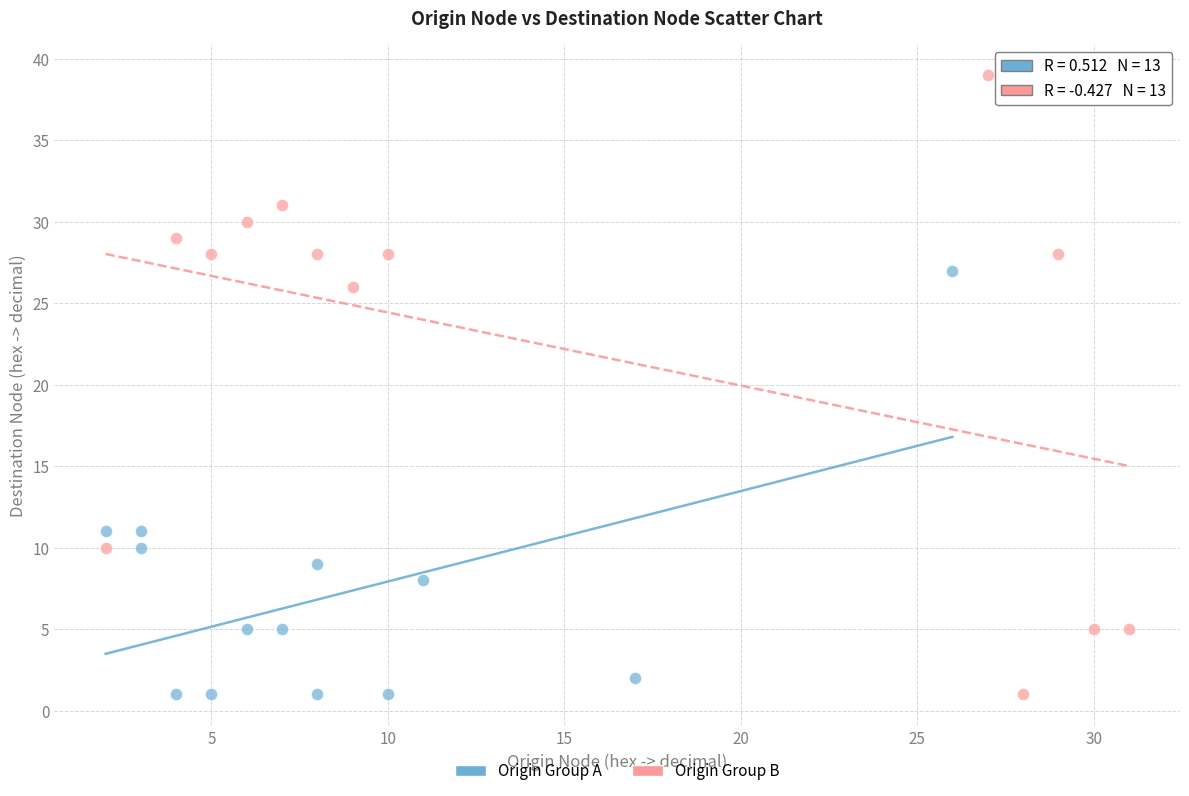

Which series has the widest spread of Y values?

Origin Group B